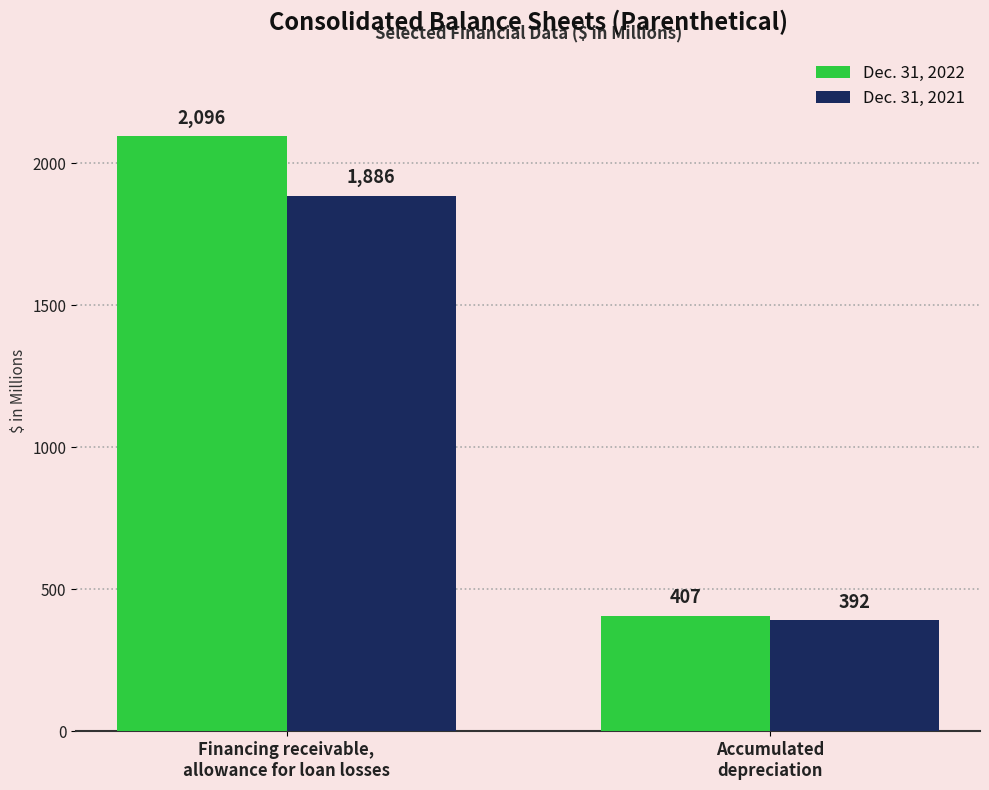

What is the maximum value for Dec. 31, 2021?

1886